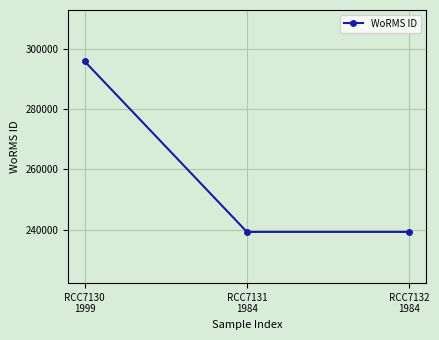

How many lines are shown in the chart?

1